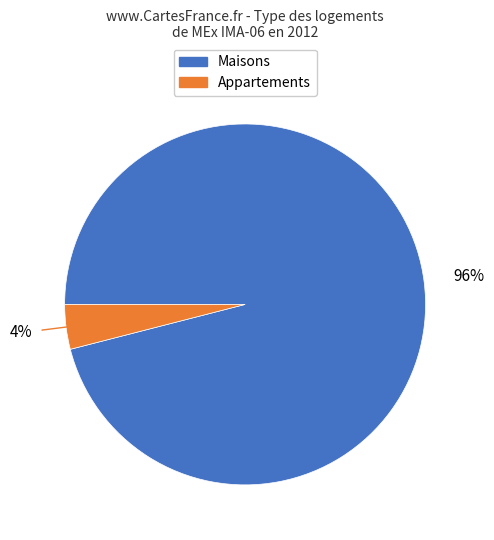

Does any single category account for the majority?

Yes